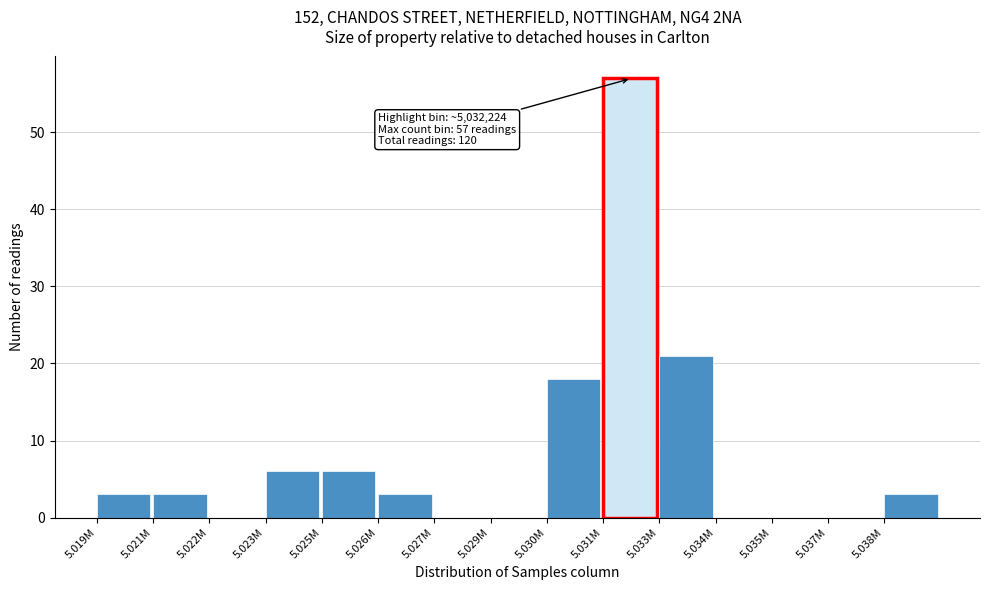

Reading left to right, transcribe all the data shown in this chart.

5.019M=3	5.021M=3	5.022M=0	5.023M=6	5.025M=6	5.026M=3	5.027M=0	5.029M=0	5.030M=18	5.031M=57	5.033M=21	5.034M=0	5.035M=0	5.037M=0	5.038M=3